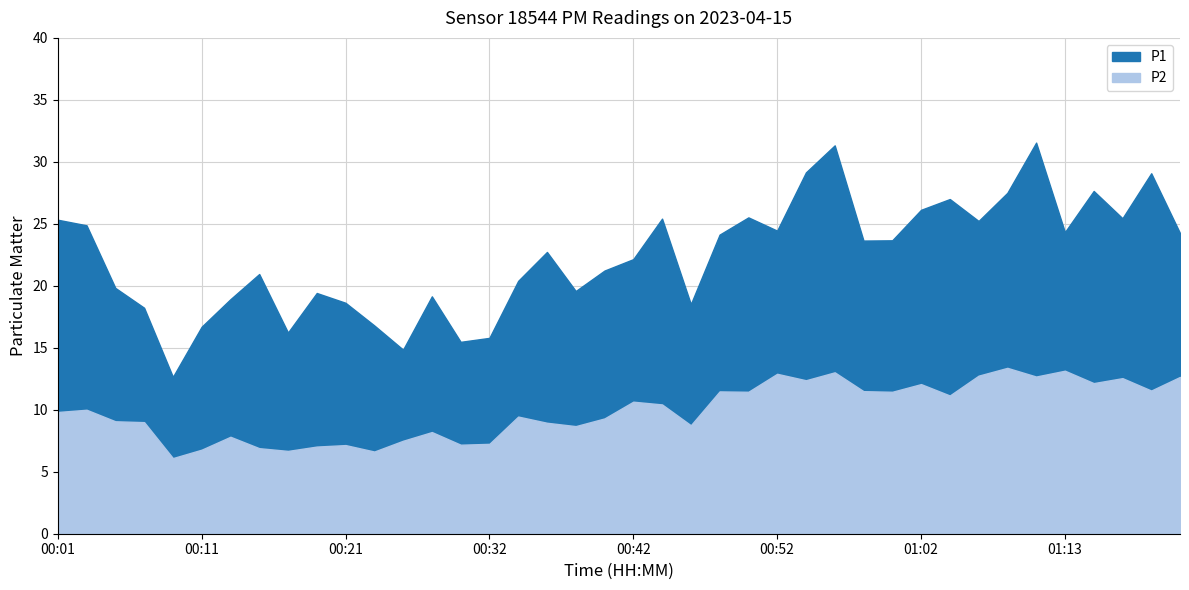

True or false: P2 and P1 intersect in this chart.

False